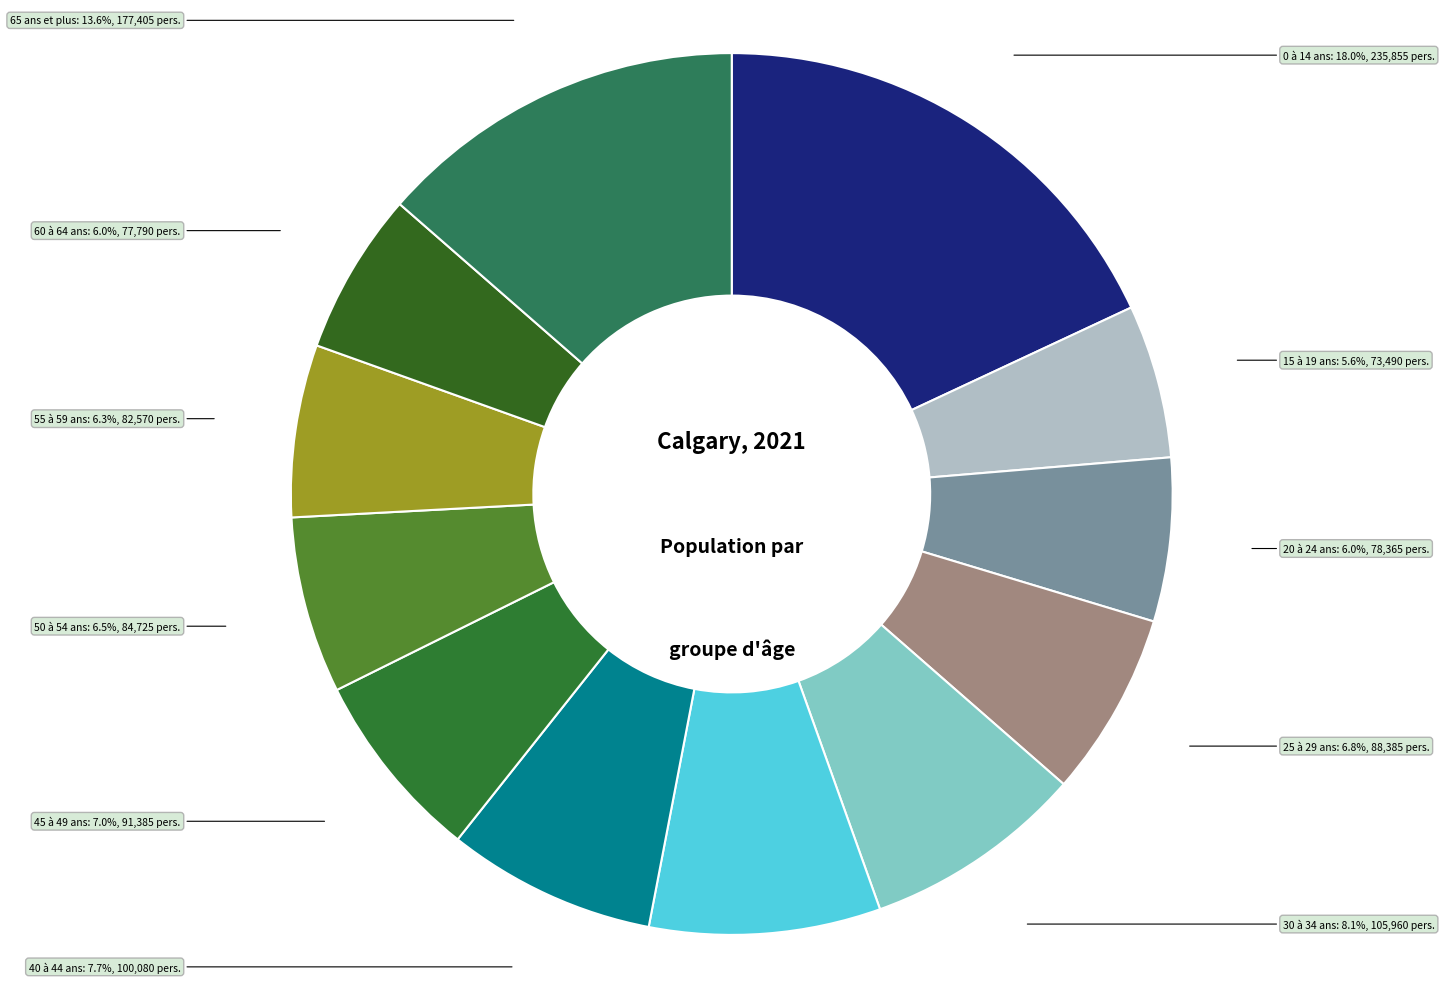

Count the number of slices in the pie.

12